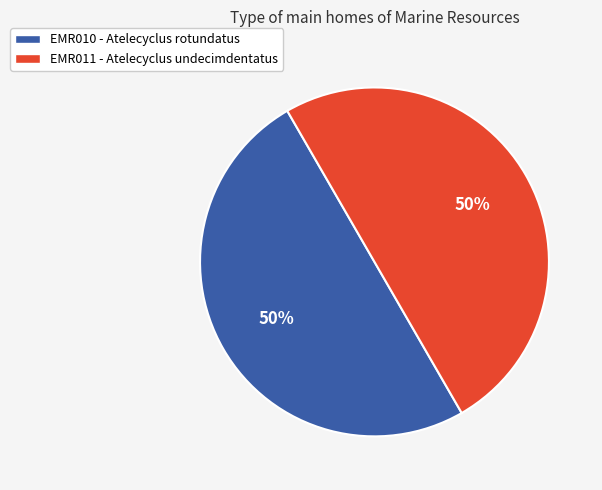

To the nearest percent, what percentage of the pie is EMR011?

50%